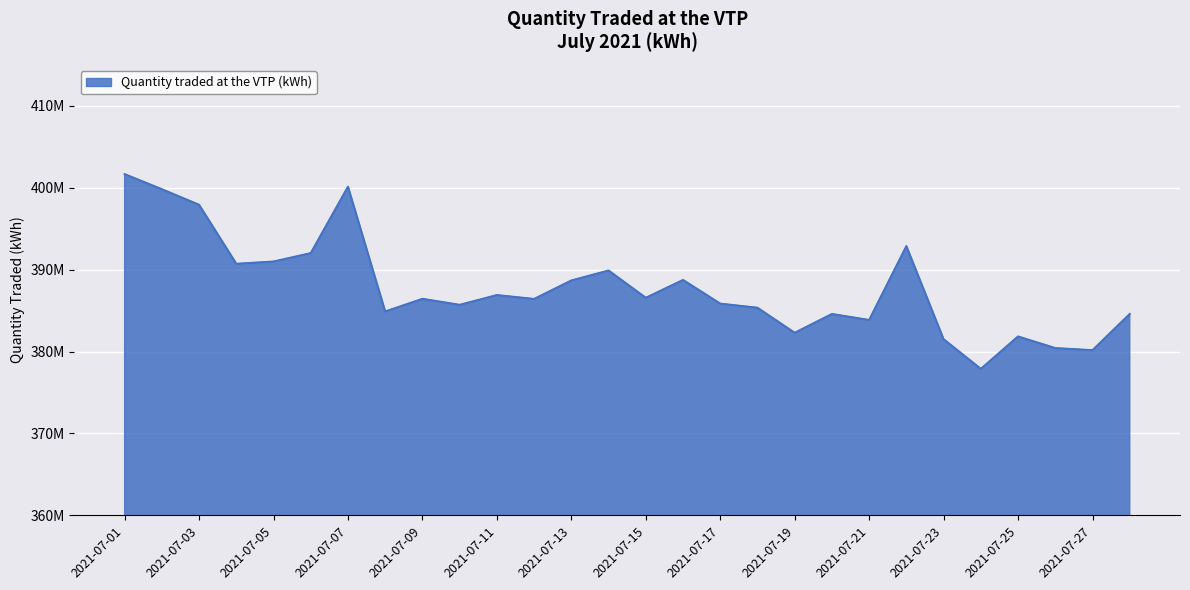

Does the chart display data point markers on the line(s)?

No